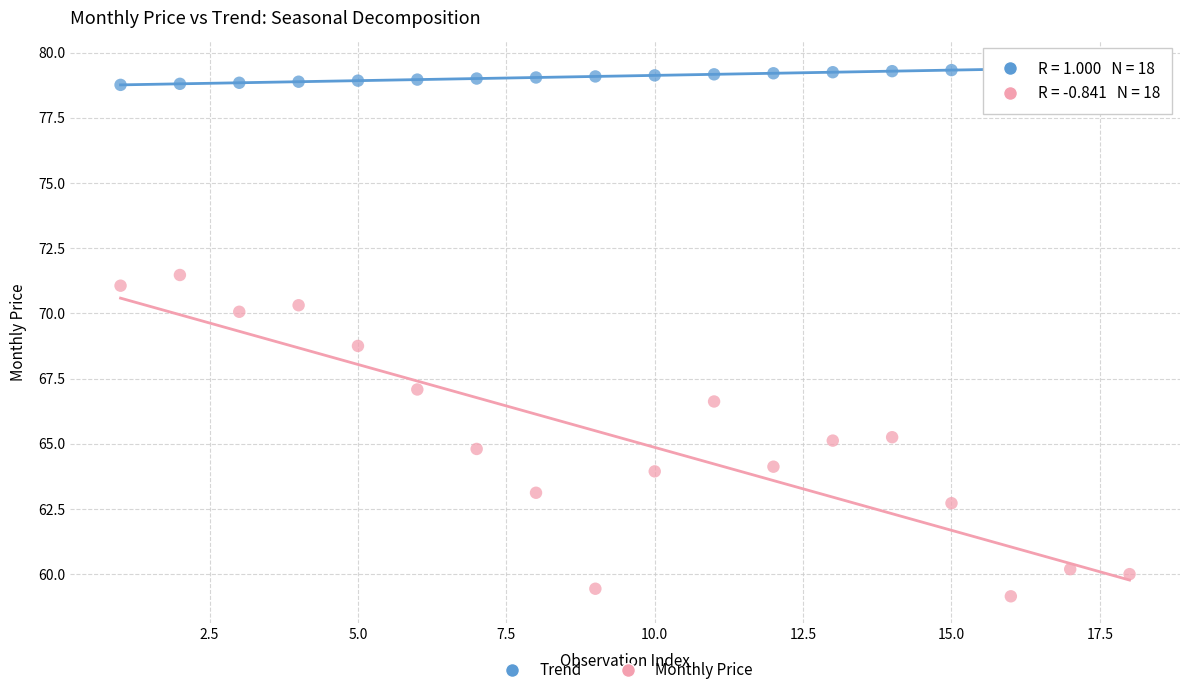

Which series contains the highest Y value?

Trend